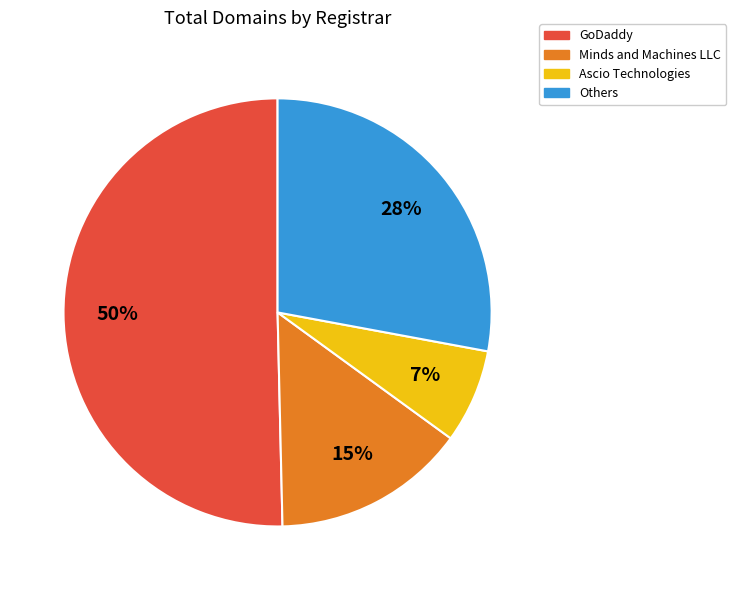

To the nearest percent, what is the average slice percentage?

25%